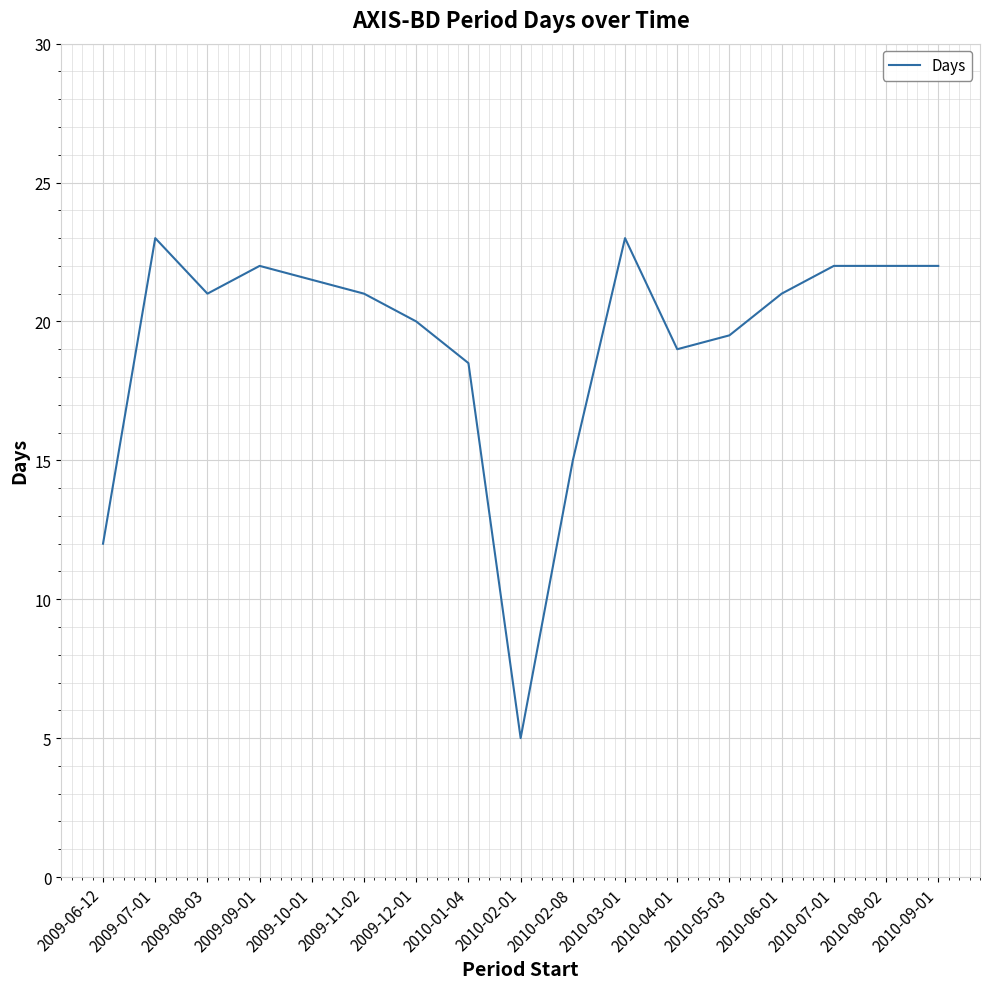

What is the difference between the values at 2010-07-01 and 2009-08-03?

1.0